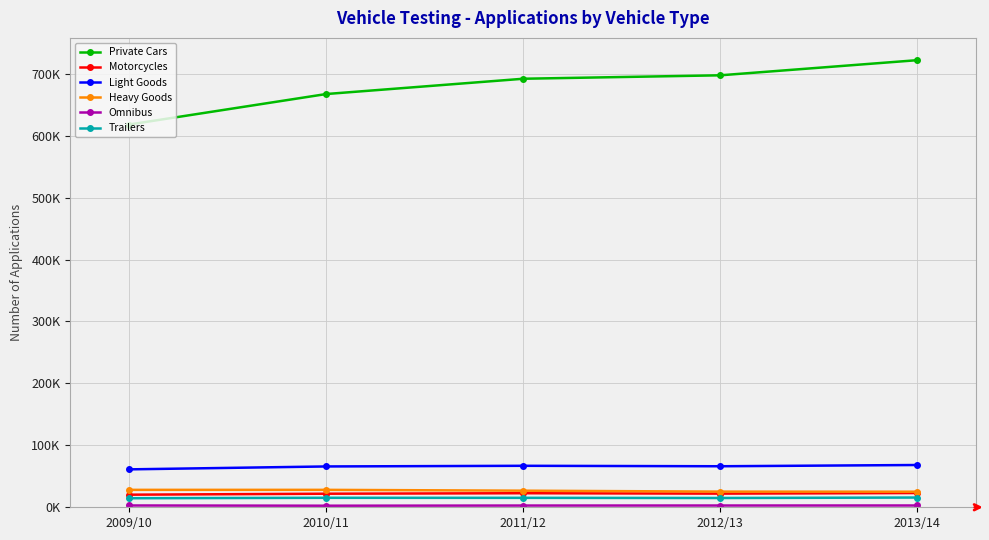

Where is Private Cars nearest to the value 669933?

2010/11